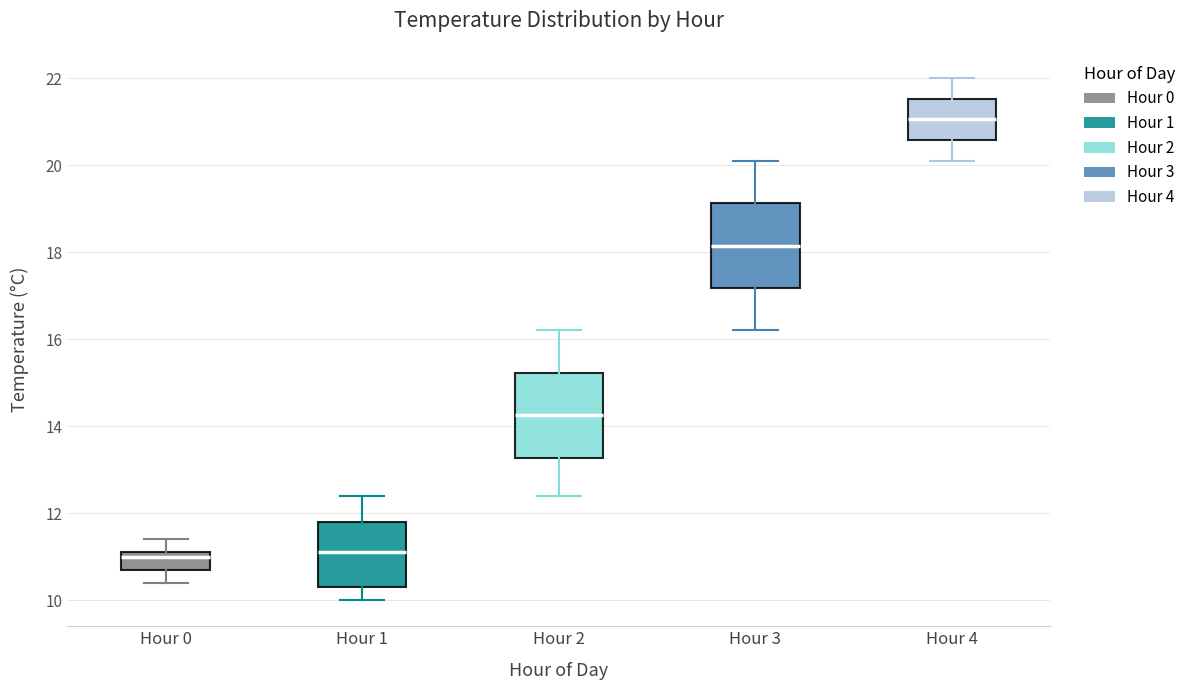

Reading left to right, read every box against the y-axis: the position of its median line, the range the box covers, and the ends of its whiskers. The values are not printed on the chart, so give them approximately, as read against the axis.

Hour 0: median 11.0, box 10.8 to 11.2, whiskers 10.4 to 11.4
Hour 1: median 11.2, box 10.4 to 11.8, whiskers 10.0 to 12.4
Hour 2: median 14.2, box 13.2 to 15.2, whiskers 12.4 to 16.2
Hour 3: median 18.2, box 17.2 to 19.2, whiskers 16.2 to 20.2
Hour 4: median 21.0, box 20.6 to 21.6, whiskers 20.2 to 22.0